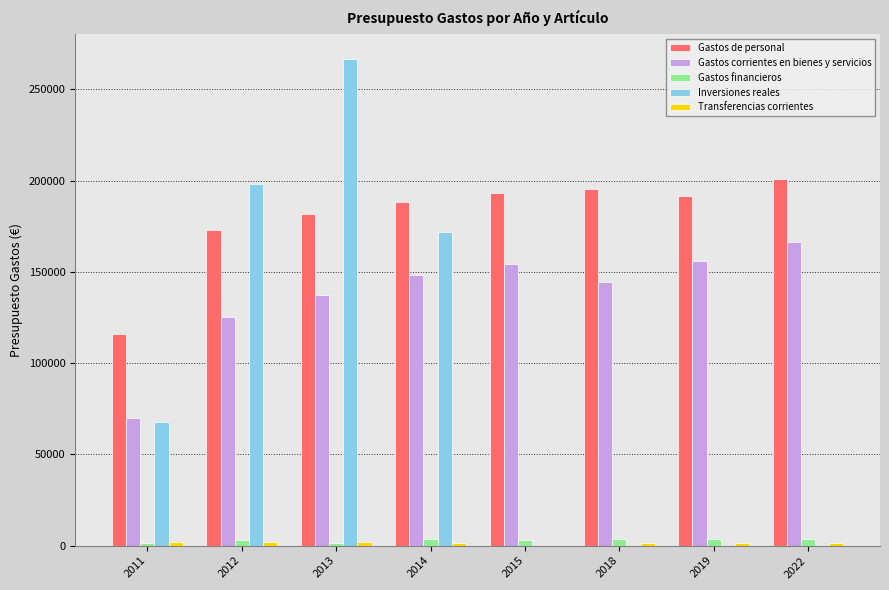

The Gastos de personal series shows 296783 at 2015. True or false?

False